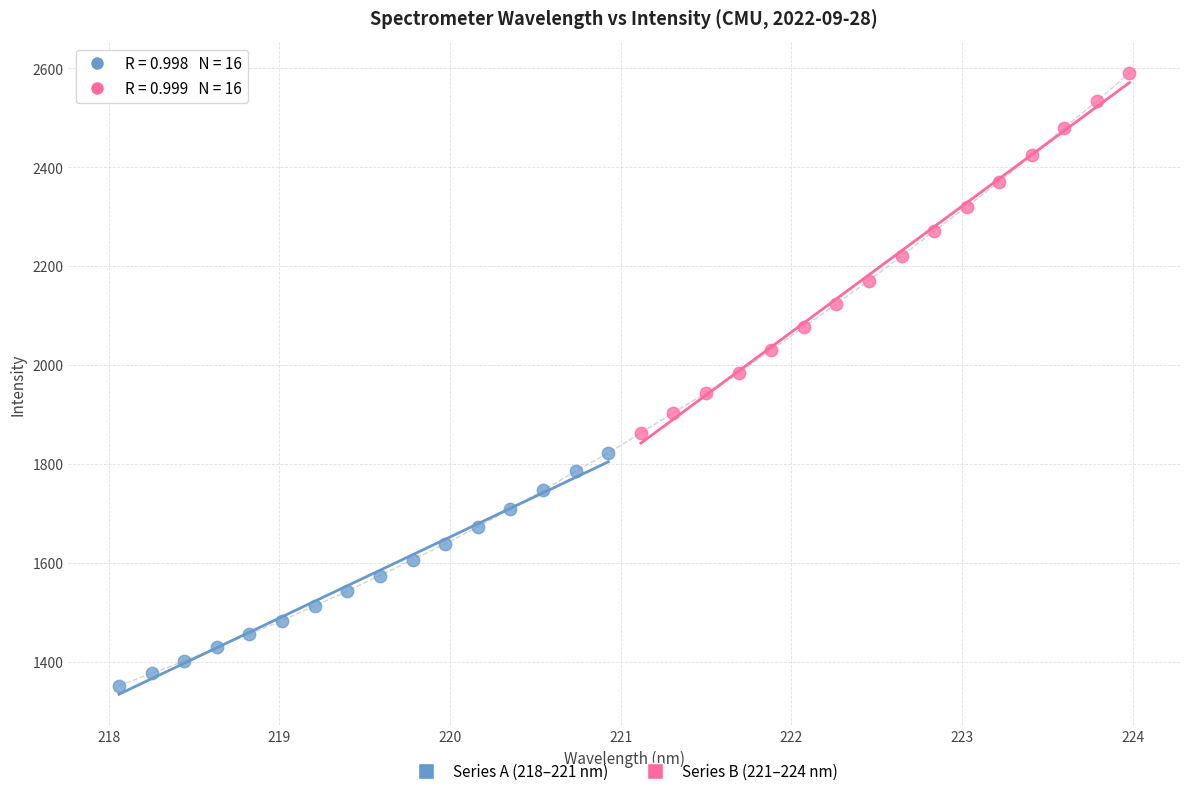

Which series contains the highest Y value?

Series B (221–224 nm)